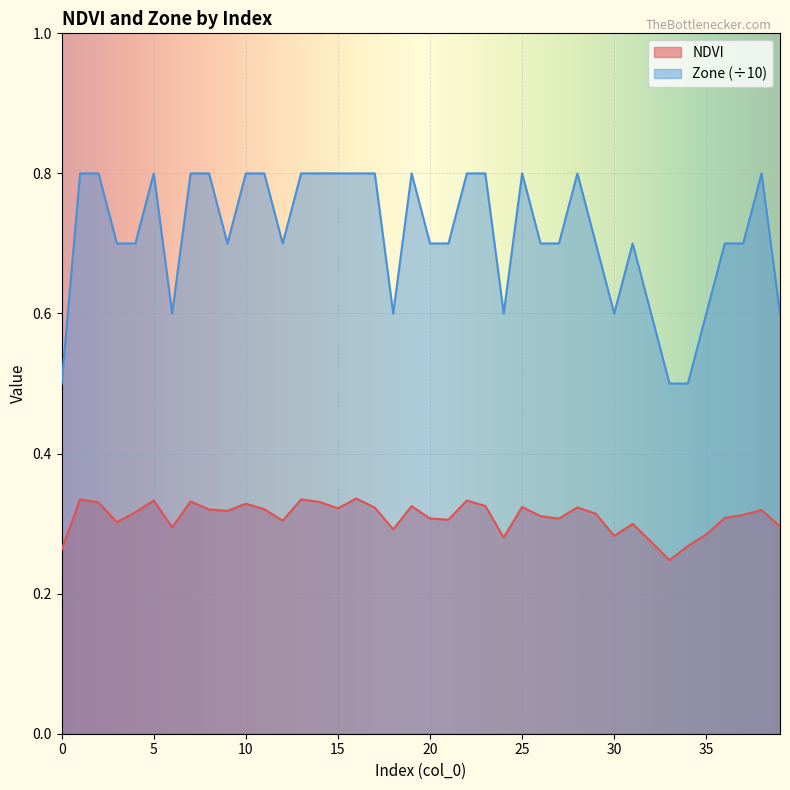

What is the value of the NDVI point at the 39th from the left?

0.3